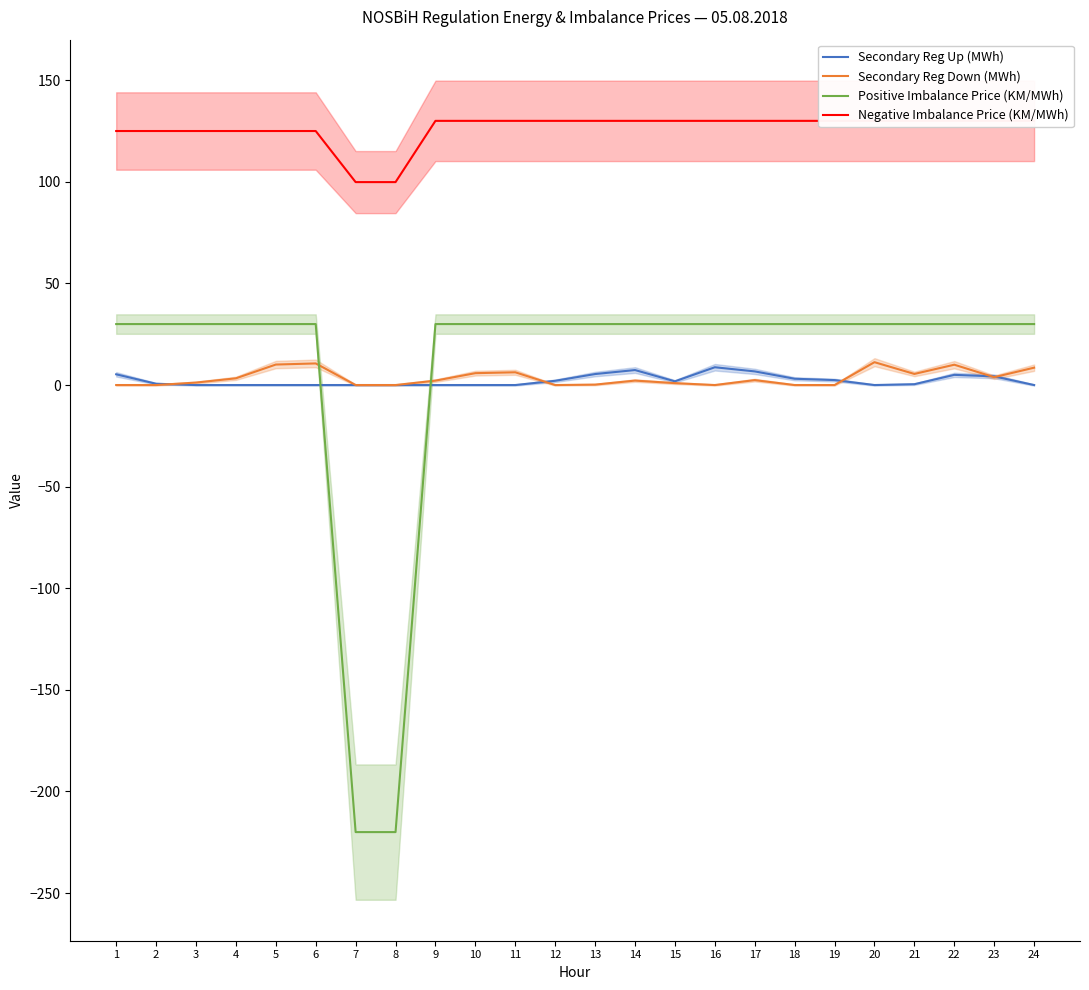

What value does the Negative Imbalance Price (KM/MWh) series have at 22?

130.0